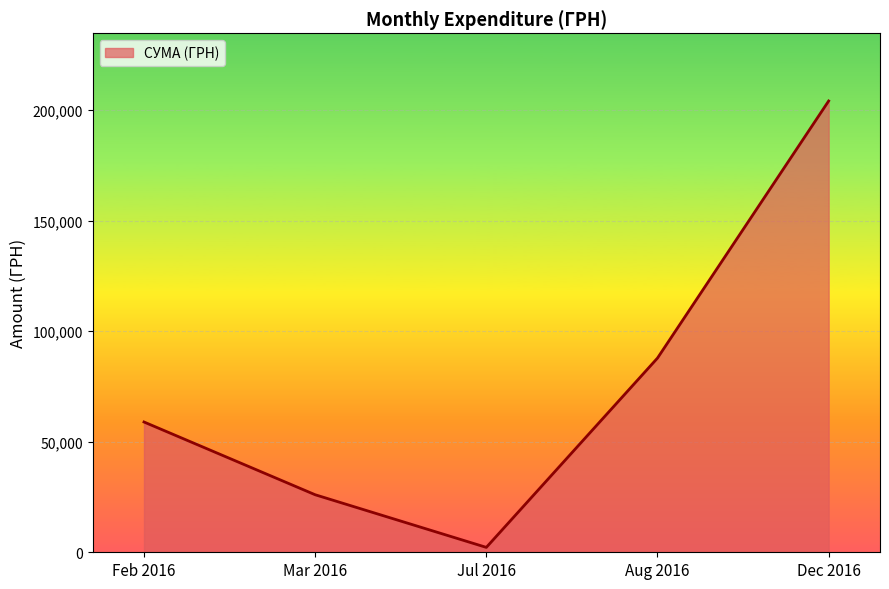

List the labels in order of value, smallest first.

Jul 2016, Mar 2016, Feb 2016, Aug 2016, Dec 2016